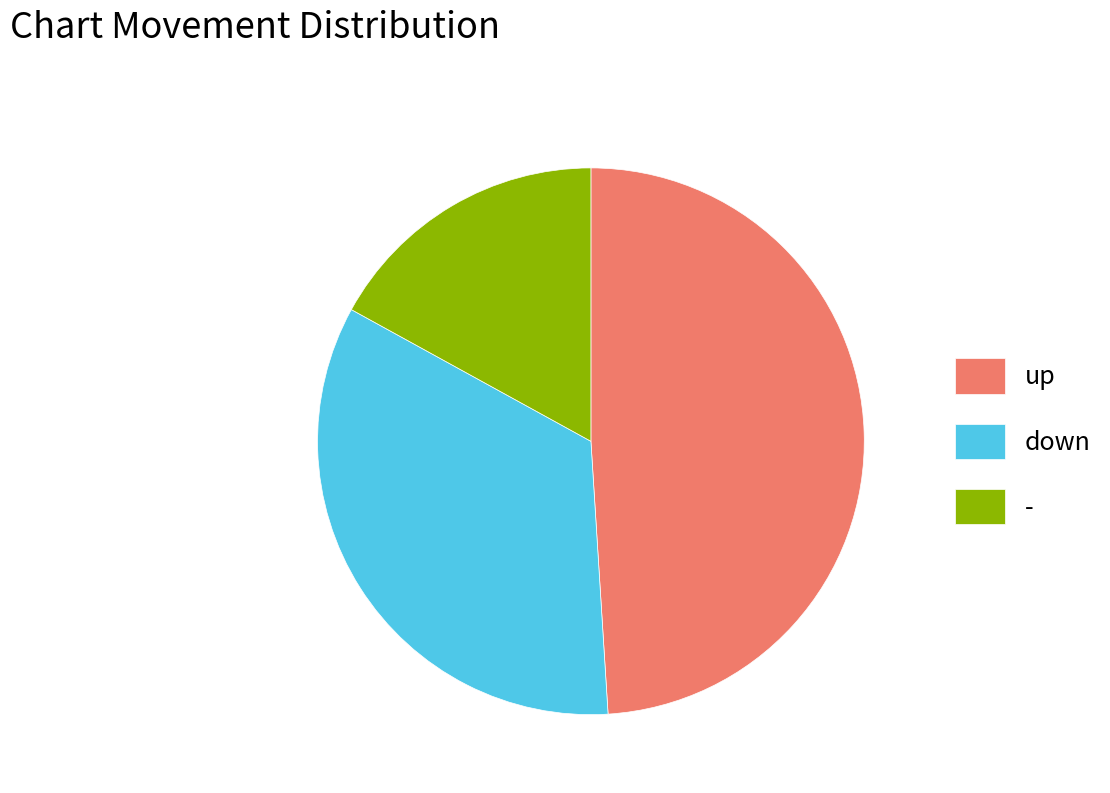

How many segments does this pie chart have?

3